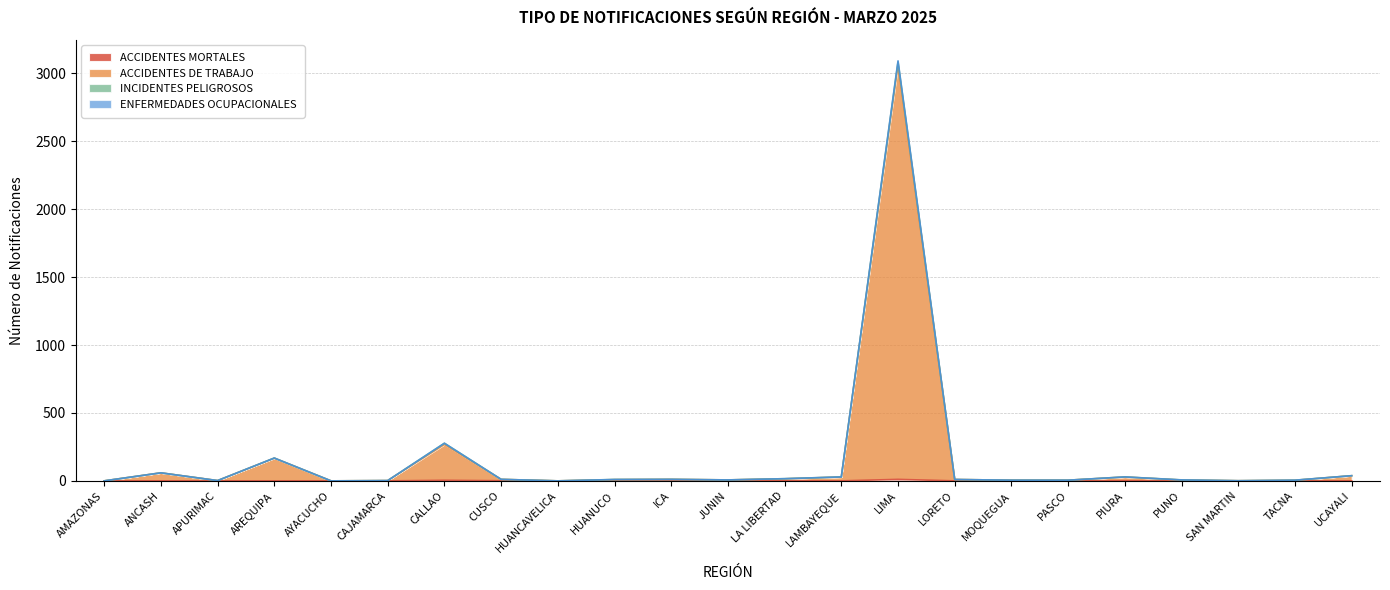

At how many categories does at least one series exceed 2541?

1